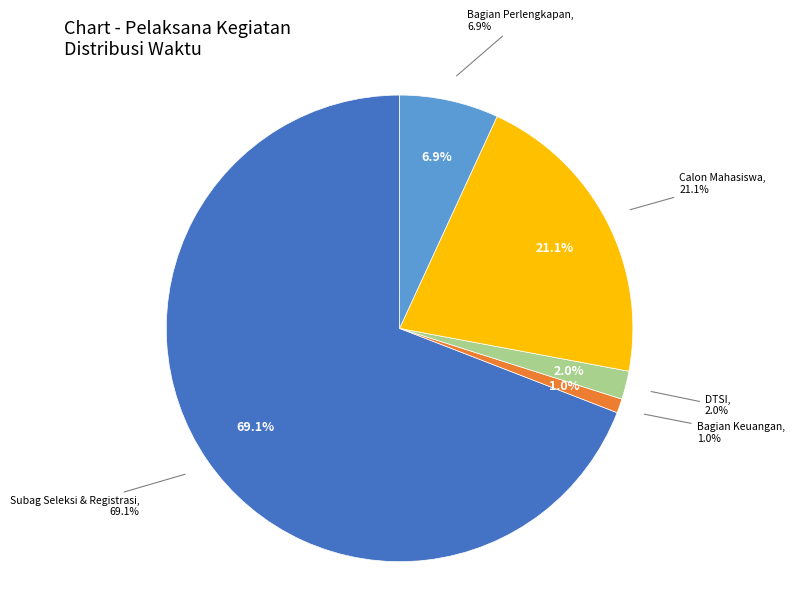

Which category has the smallest portion of the pie?

Bagian Keuangan